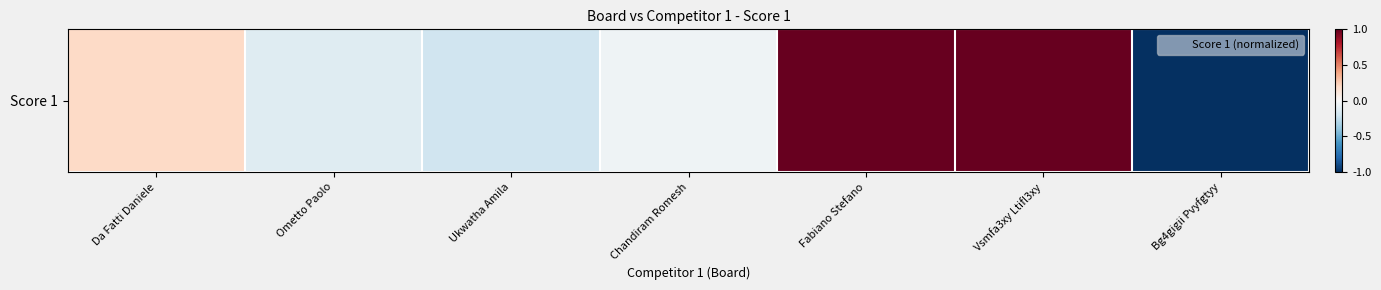

List the labels in order of value, smallest first.

Bg4gigii Pvyfgtyy, Ukwatha Amila, Ometto Paolo, Chandiram Romesh, Da Fatti Daniele, Fabiano Stefano, Vsmfa3xy Ltifl3xy